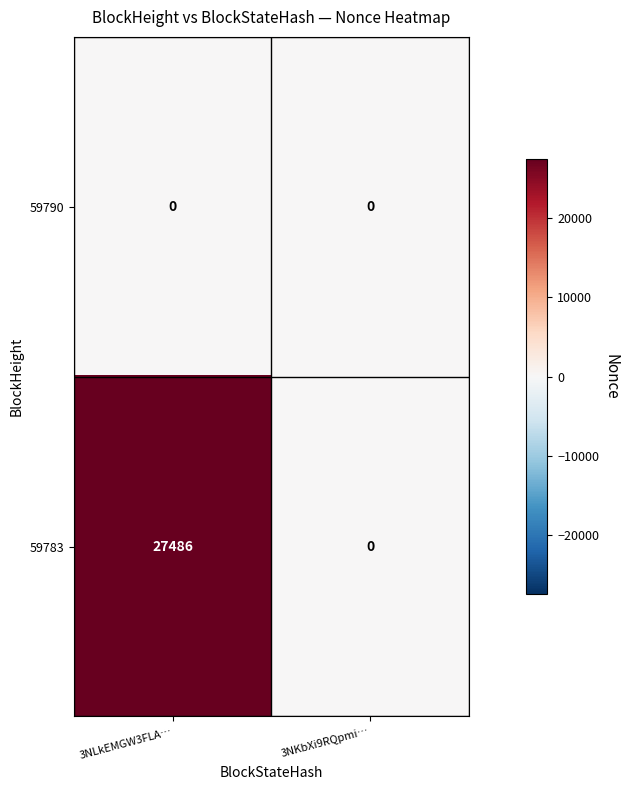

Rank the series by their maximum value, from highest to lowest.

59783, 59790